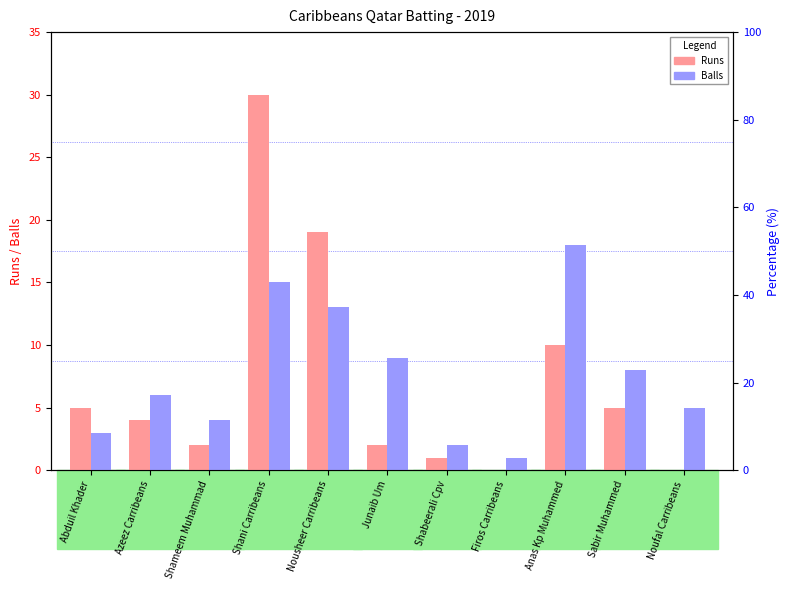

Does the chart contain stacked bars?

No